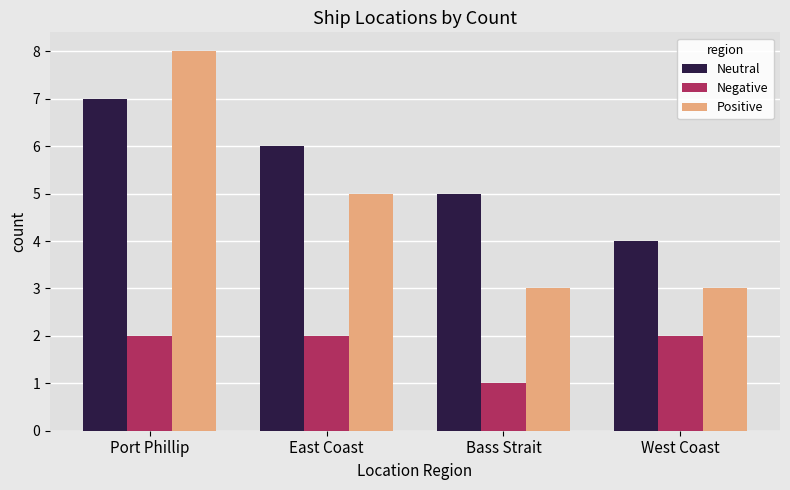

Reading left to right, what are all the values shown in this chart?

Neutral: Port Phillip=7	East Coast=6	Bass Strait=5	West Coast=4
Negative: Port Phillip=2	East Coast=2	Bass Strait=1	West Coast=2
Positive: Port Phillip=8	East Coast=5	Bass Strait=3	West Coast=3